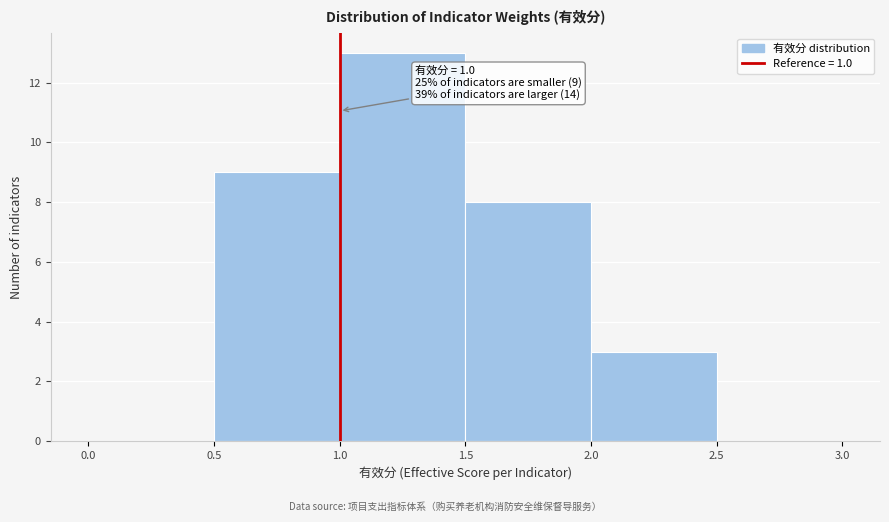

Over which range of the x-axis is the bar tallest?

1.0 to 1.5